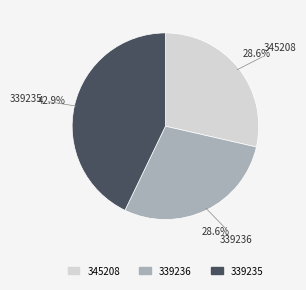

Combined, what portion of the pie is 339235 and 339236?

71.4%